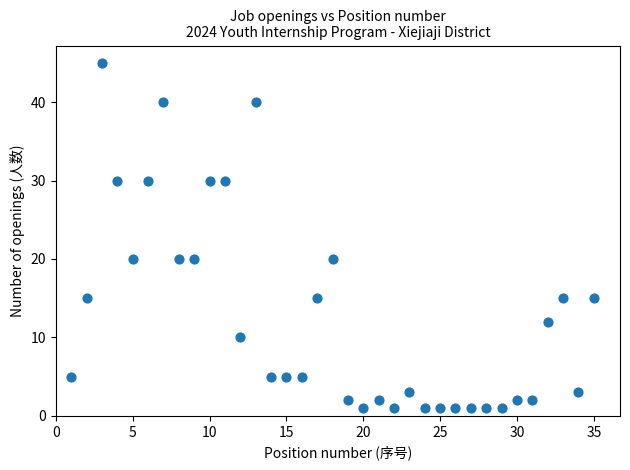

What is the range of Y values (max minus min)?

44